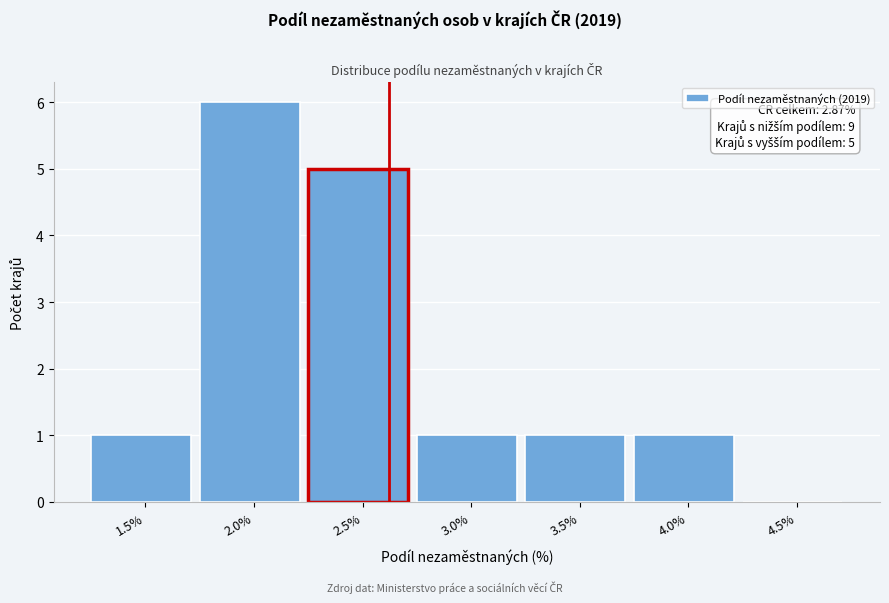

Reading left to right, transcribe all the data shown in this chart.

1.5%=1	2.0%=6	2.5%=5	3.0%=1	3.5%=1	4.0%=1	4.5%=0